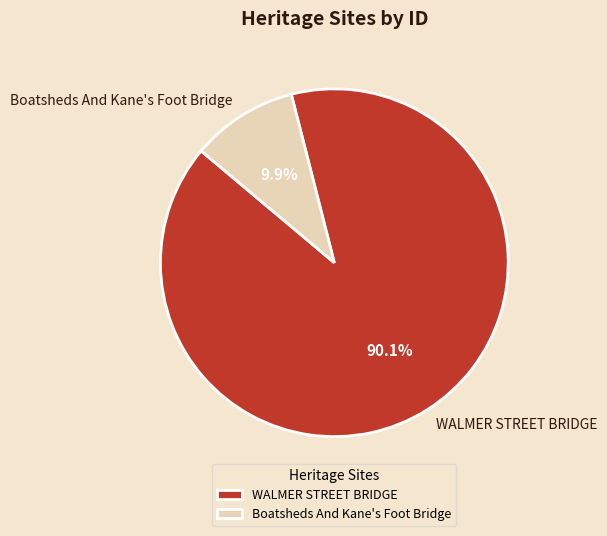

Which slice is the smallest?

Boatsheds And Kane's Foot Bridge